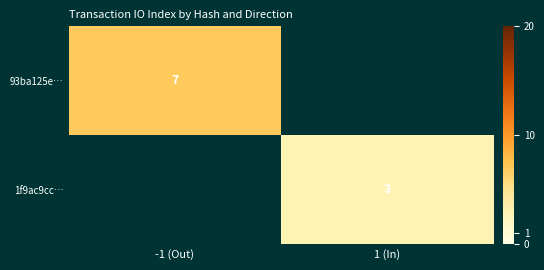

Is it true that 93ba125e… equals 4.4 at -1 (Out)?

False